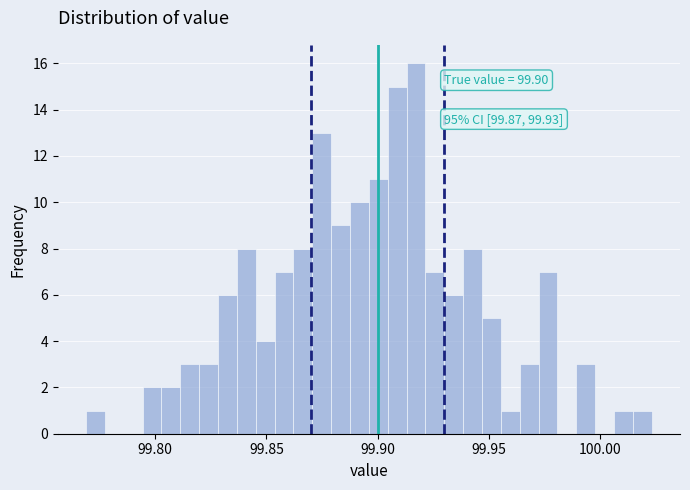

Around what value on the x-axis is the tallest bar? Give the approximate position of its centre, as read against the axis.

99.915